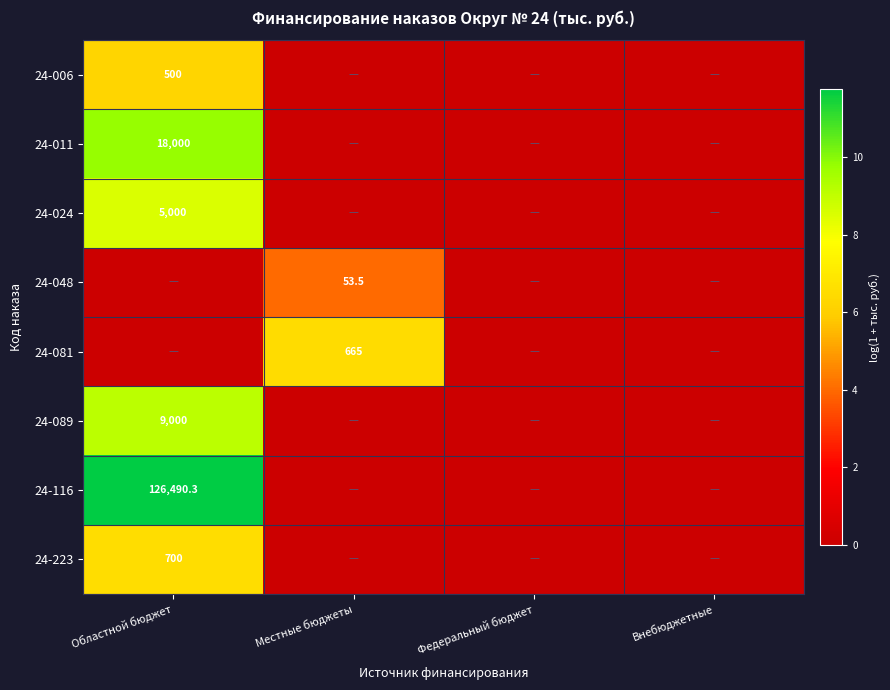

At which category is the sum across all series the highest?

Областной бюджет